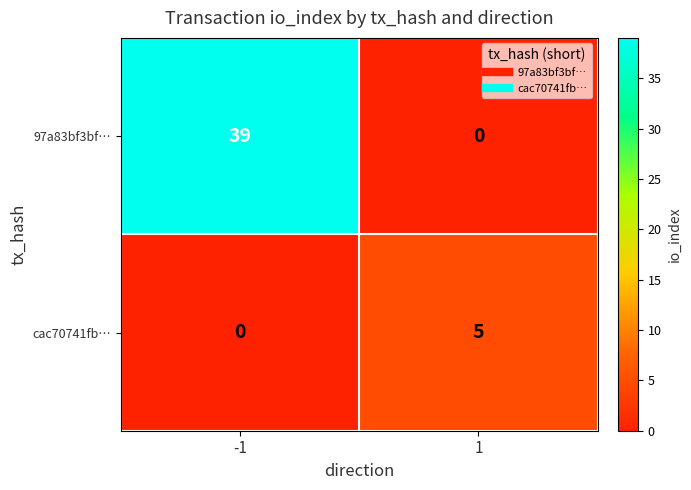

What is the total value across all series at 1?

5